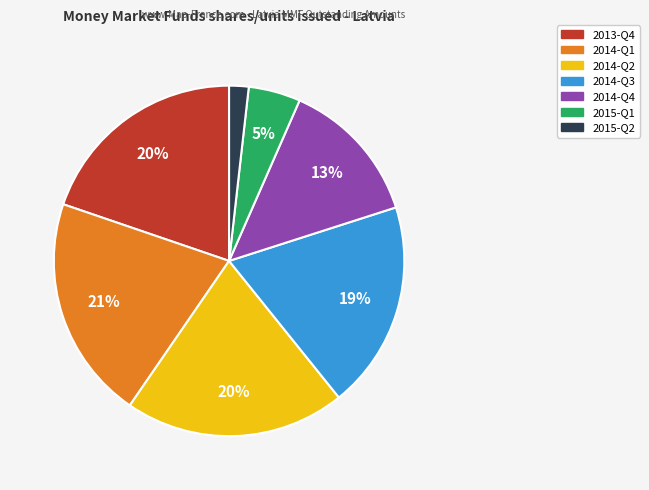

Is there any slice that represents more than half of the pie?

No